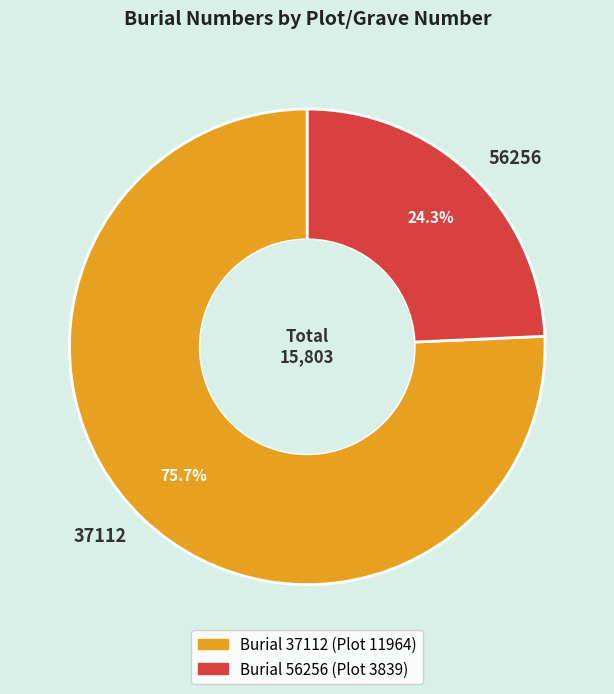

What portion of the pie excludes 37112?

24.3%